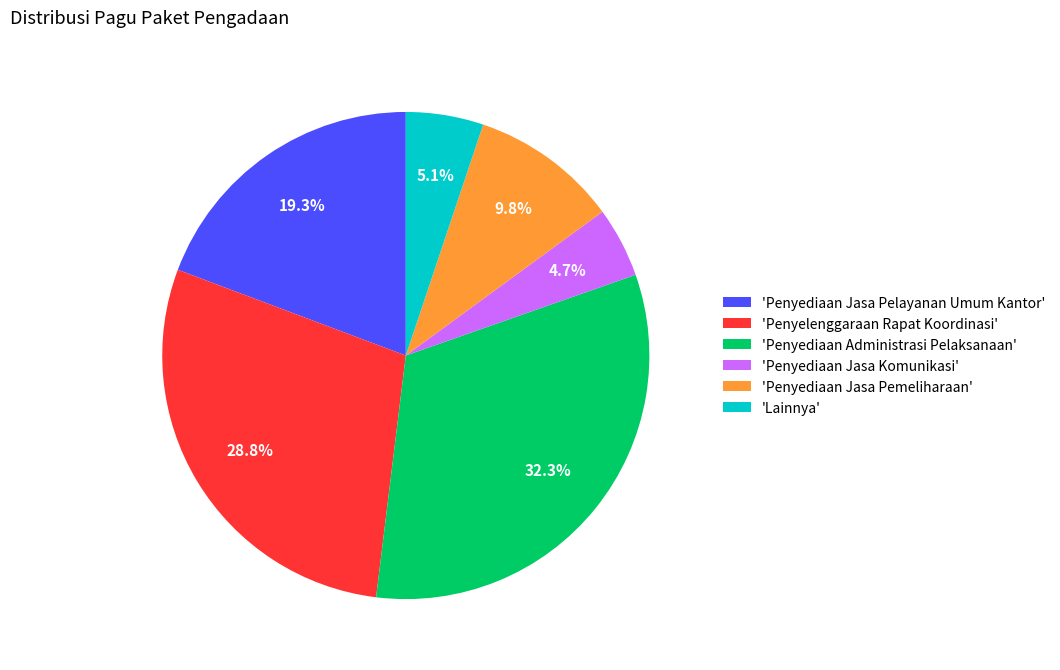

To the nearest percent, what is the difference between the largest and smallest slice percentages?

28%